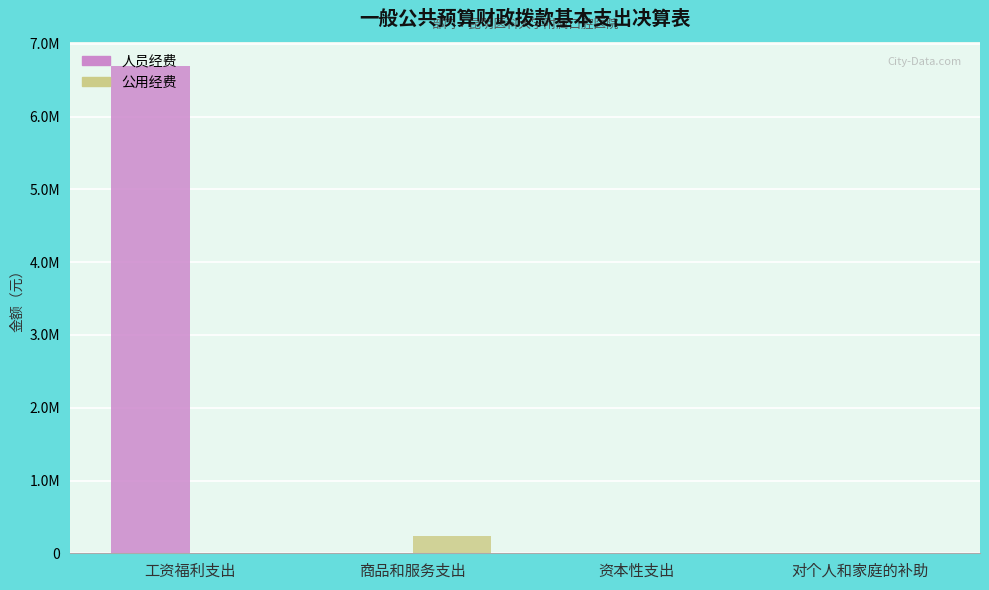

Are the bars grouped side by side (vs. stacked)?

Yes